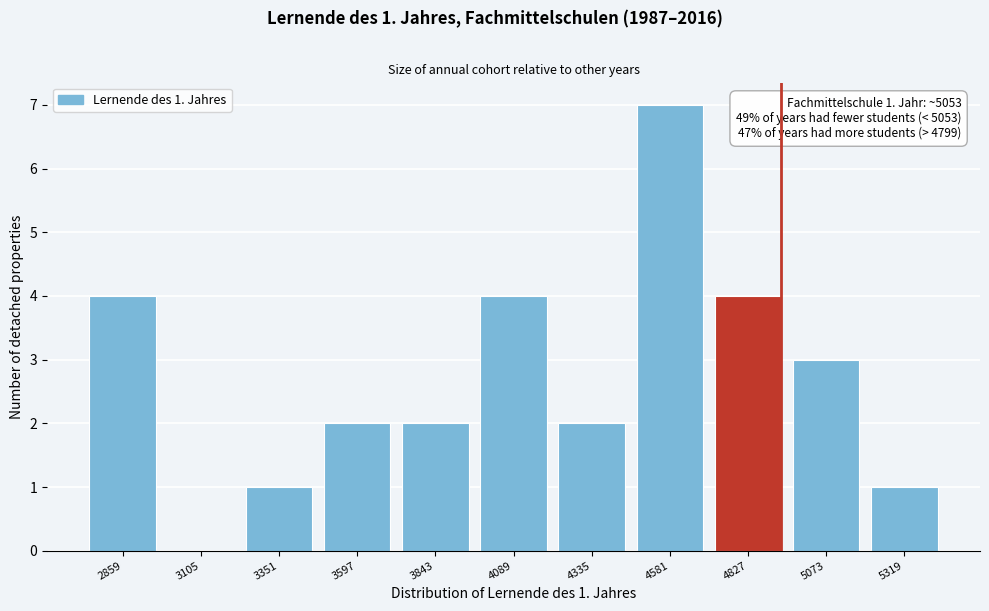

Reading left to right, list all the values displayed in this chart.

2859=4	3105=0	3351=1	3597=2	3843=2	4089=4	4335=2	4581=7	4827=4	5073=3	5319=1